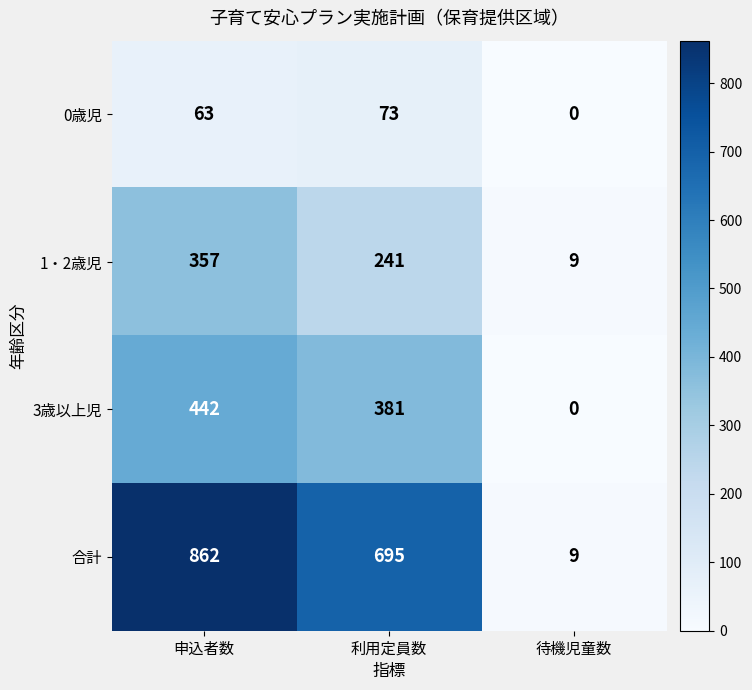

At which label does 3歳以上児 first exceed 381?

申込者数